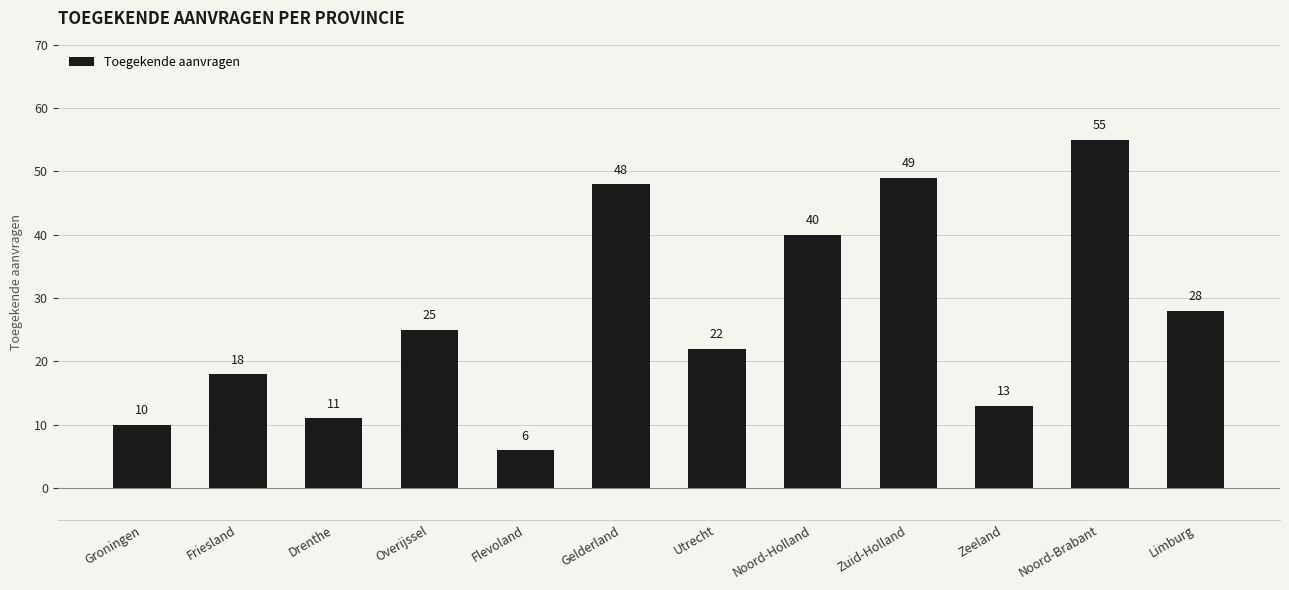

True or false: the data shows 12 at Utrecht.

False